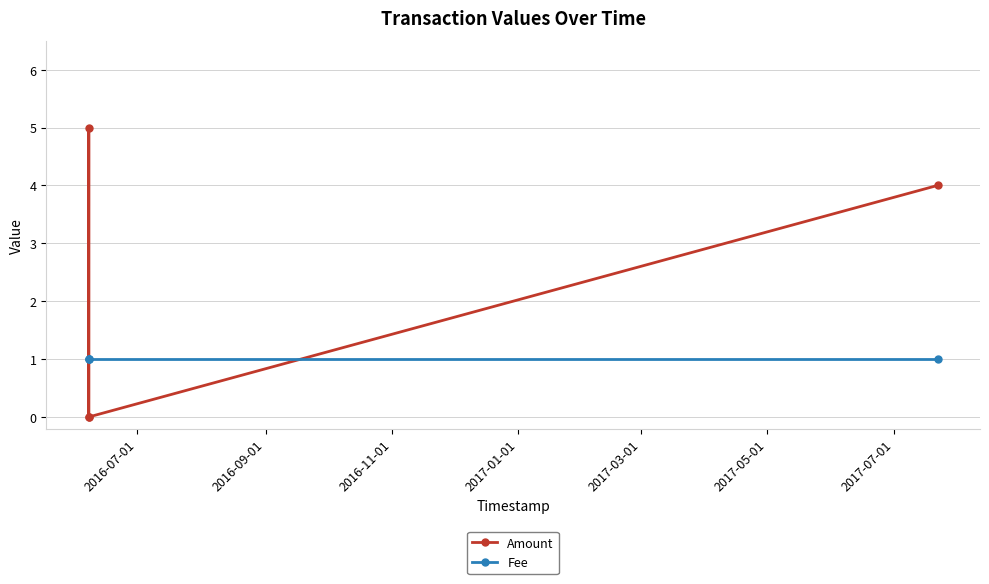

What is the difference between the second highest and second lowest values in the Amount series?

4